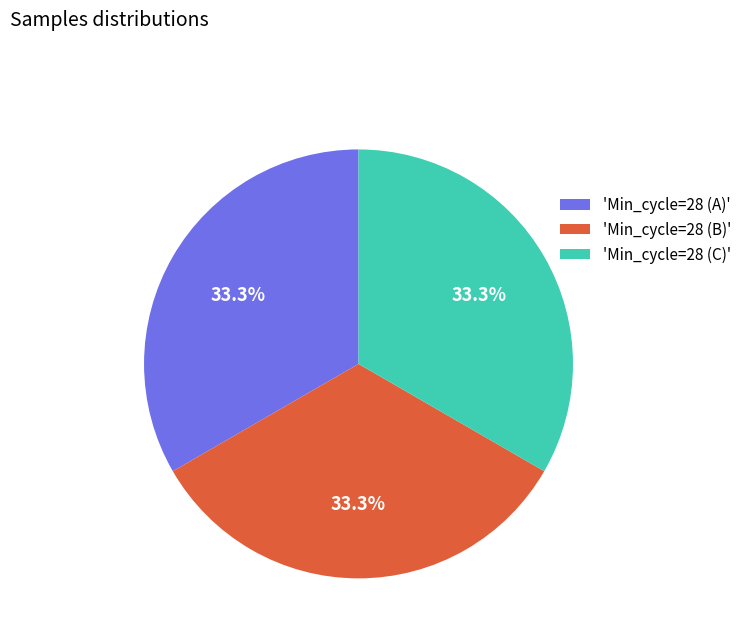

Approximately how many times larger is the value at 'Min_cycle=28 (B)' compared to 'Min_cycle=28 (A)'?

1.0